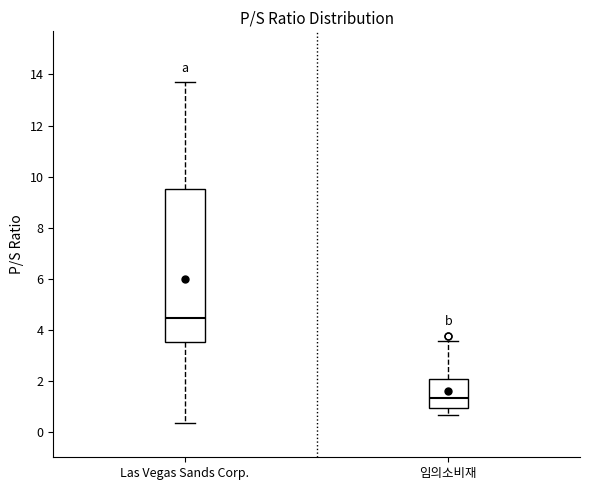

Which box's median line is the lowest?

임의소비재